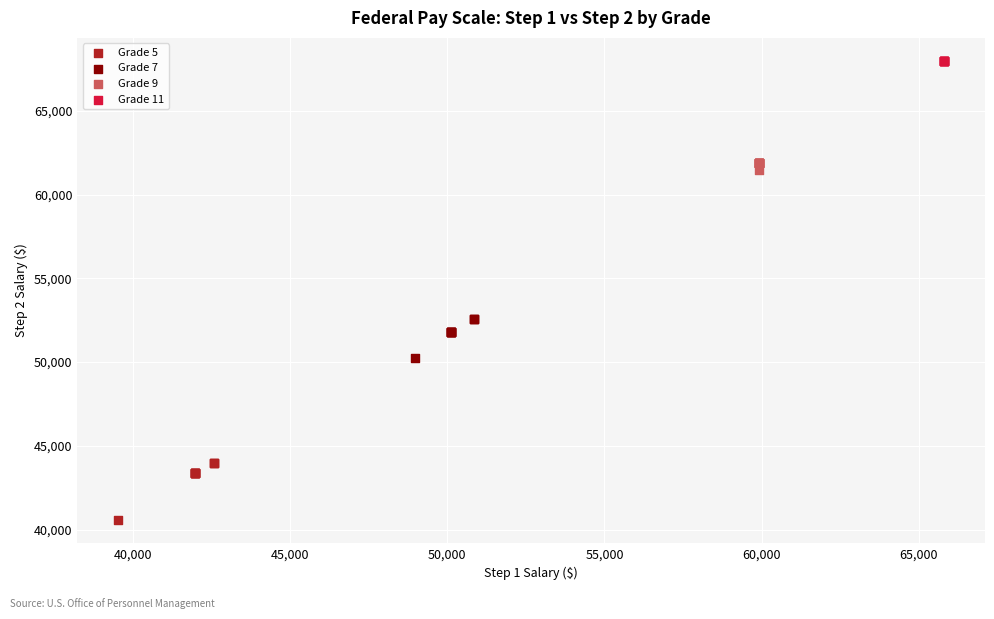

Which series reaches the maximum Y coordinate?

Grade 11